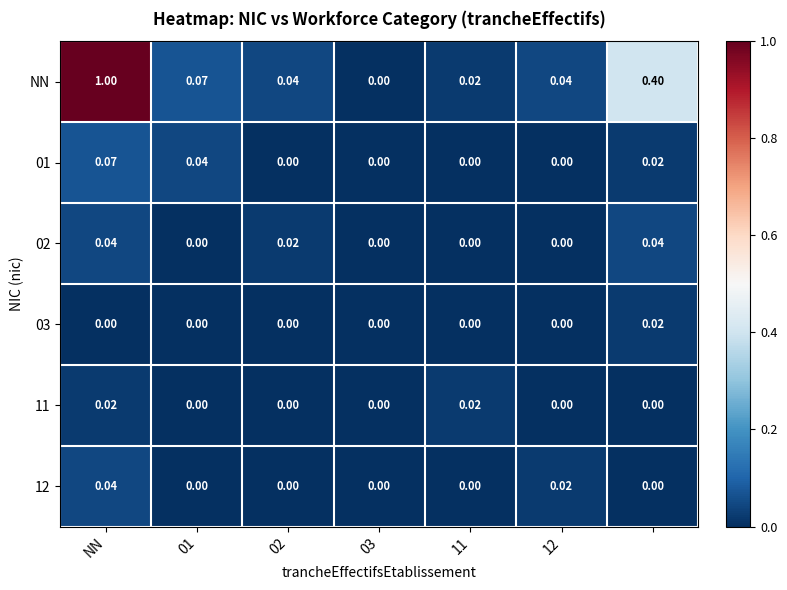

Which series has the largest total across all categories?

NN